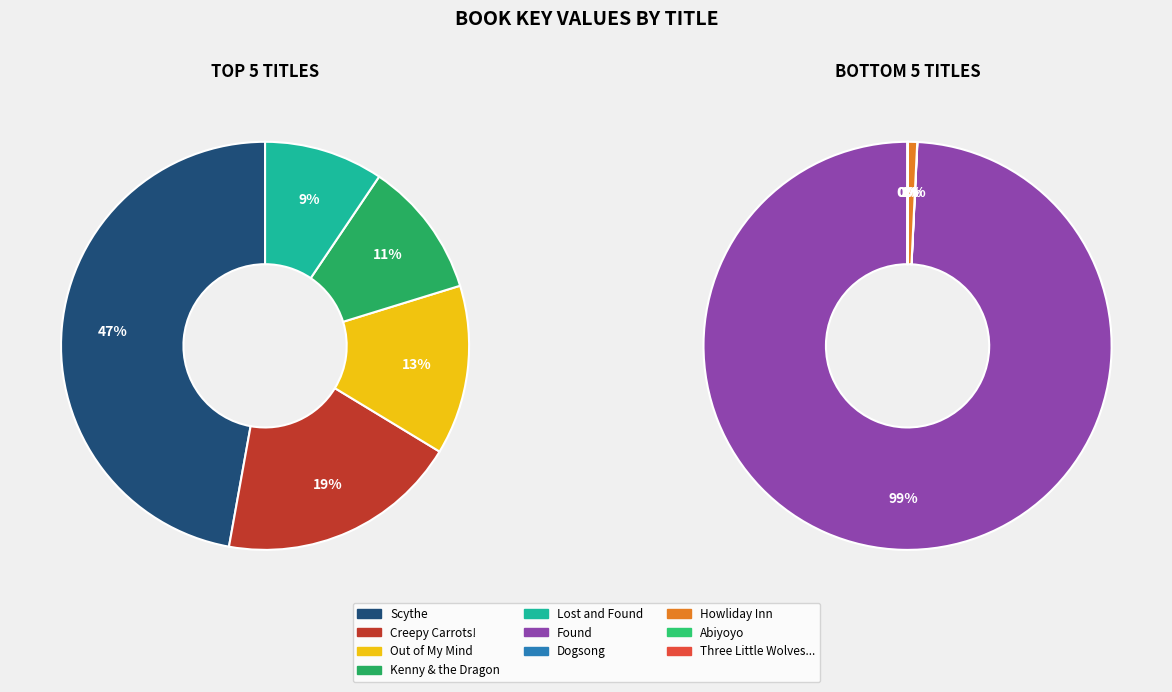

Does any single category account for the majority?

No